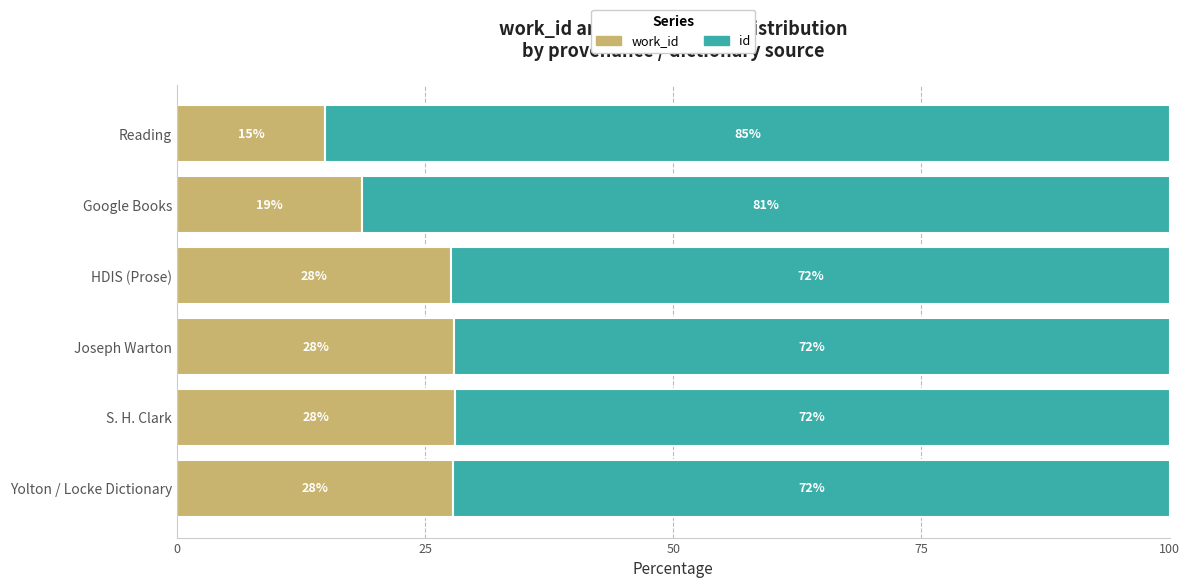

What is the total value across all series at Joseph Warton?

100.0